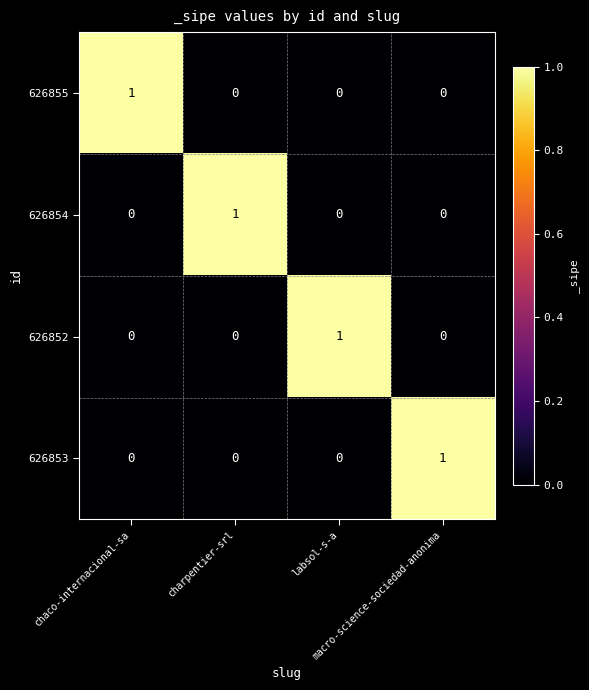

What is the total value across all series at chaco-internacional-sa?

1